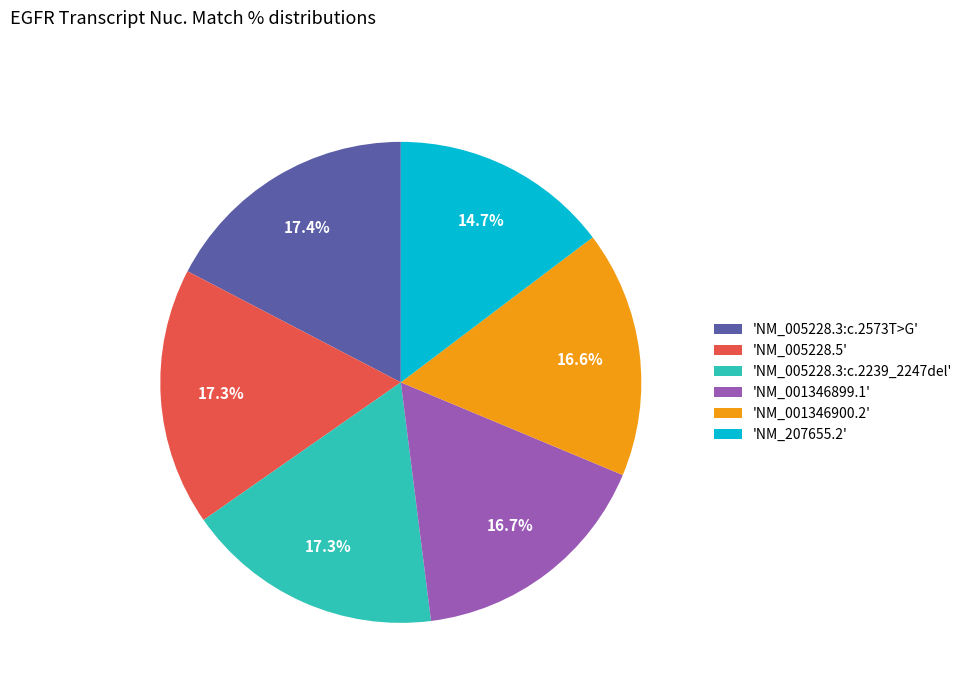

What is the ratio of the value at 'NM_207655.2' to the value at 'NM_001346900.2'?

0.9